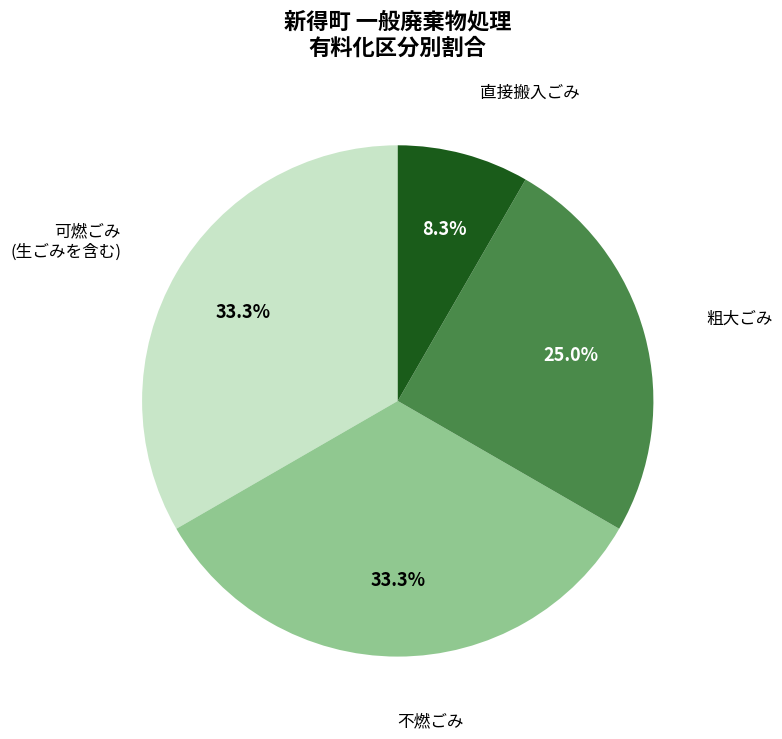

How many slices are in this pie chart?

4